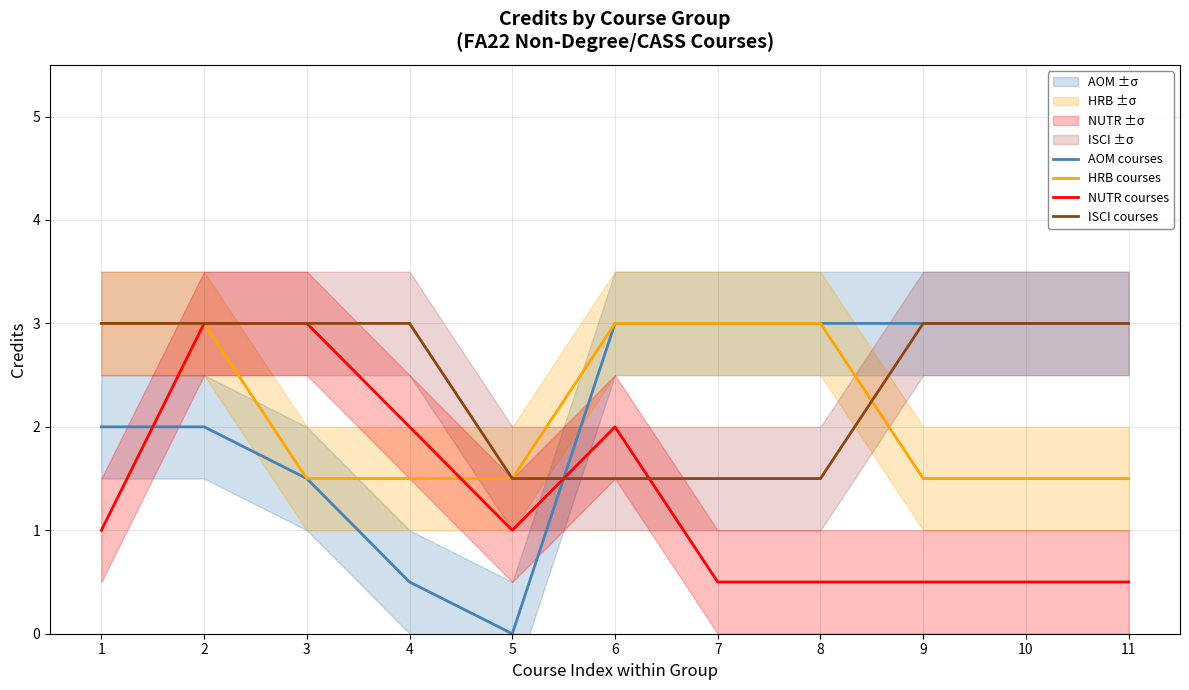

Reading right to left, what are all the values shown in this chart?

AOM courses: 3.0	3.0	3.0	3.0	3.0	3.0	0.0	0.5	1.5	2.0	2.0
HRB courses: 1.5	1.5	1.5	3.0	3.0	3.0	1.5	1.5	1.5	3.0	3.0
NUTR courses: 0.5	0.5	0.5	0.5	0.5	2.0	1.0	2.0	3.0	3.0	1.0
ISCI courses: 3.0	3.0	3.0	1.5	1.5	1.5	1.5	3.0	3.0	3.0	3.0